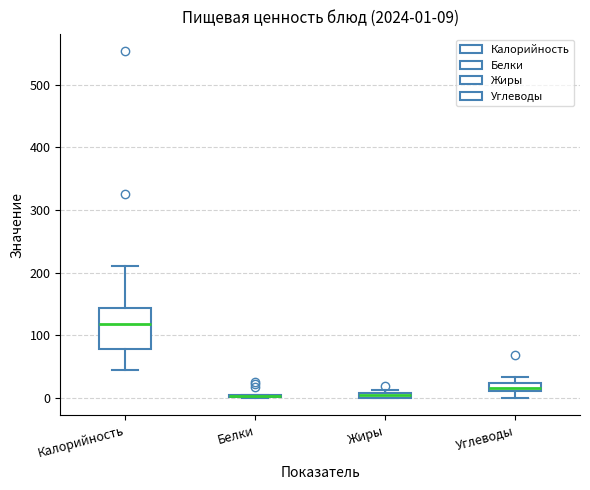

Which box is the tallest, from its lower edge to its upper edge?

Калорийность